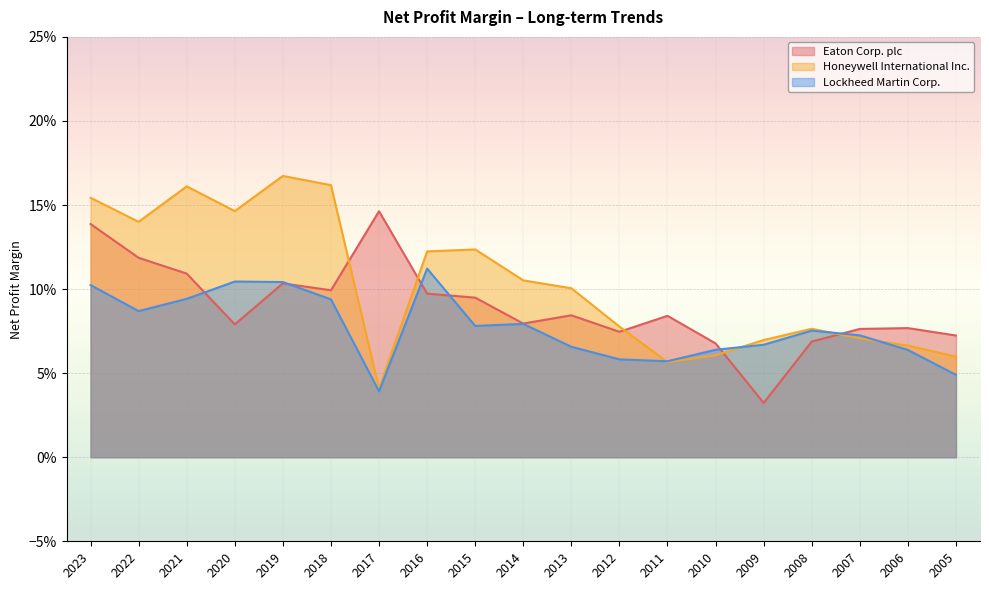

Reading left to right, extract all data points from this chart.

Eaton Corp. plc: 0.1	0.1	0.1	0.1	0.1	0.1	0.1	0.1	0.1	0.1	0.1	0.1	0.1	0.1	0.0	0.1	0.1	0.1	0.1
Honeywell International Inc.: 0.2	0.1	0.2	0.1	0.2	0.2	0.0	0.1	0.1	0.1	0.1	0.1	0.1	0.1	0.1	0.1	0.1	0.1	0.1
Lockheed Martin Corp.: 0.1	0.1	0.1	0.1	0.1	0.1	0.0	0.1	0.1	0.1	0.1	0.1	0.1	0.1	0.1	0.1	0.1	0.1	0.0